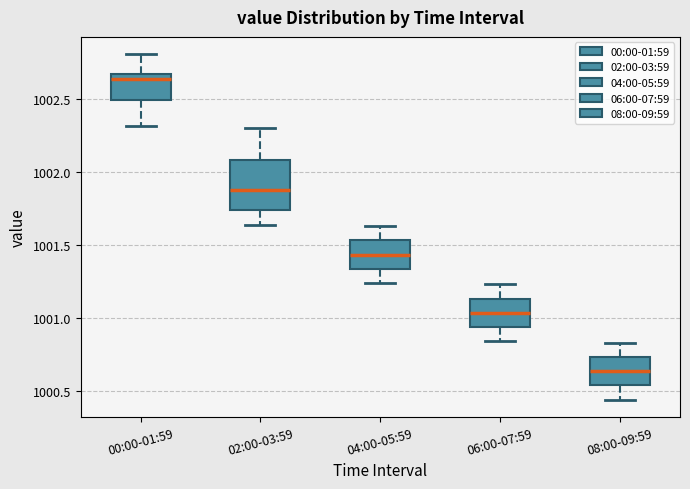

Reading left to right, read every box against the y-axis: the position of its median line, the range the box covers, and the ends of its whiskers. The values are not printed on the chart, so give them approximately, as read against the axis.

00:00-01:59: median 1002.65, box 1002.50 to 1002.70, whiskers 1002.30 to 1002.80
02:00-03:59: median 1001.90, box 1001.75 to 1002.10, whiskers 1001.65 to 1002.30
04:00-05:59: median 1001.45, box 1001.35 to 1001.55, whiskers 1001.25 to 1001.65
06:00-07:59: median 1001.05, box 1000.95 to 1001.15, whiskers 1000.85 to 1001.25
08:00-09:59: median 1000.65, box 1000.55 to 1000.75, whiskers 1000.45 to 1000.85